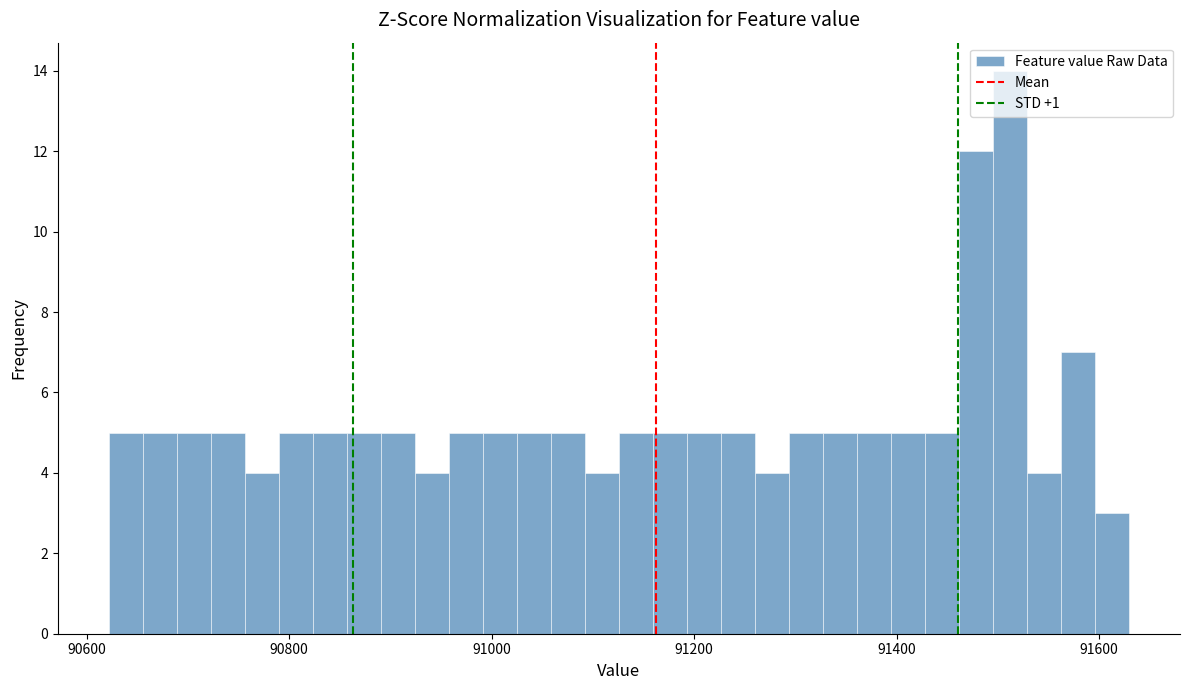

Around what value on the x-axis is the tallest bar? Give the approximate position of its centre, as read against the axis.

91520